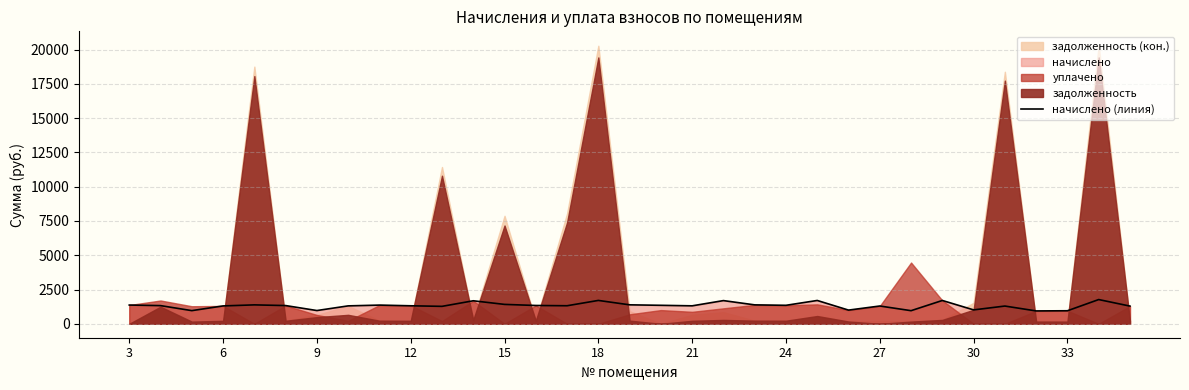

What is the minimum value for начислено (линия)?

938.1